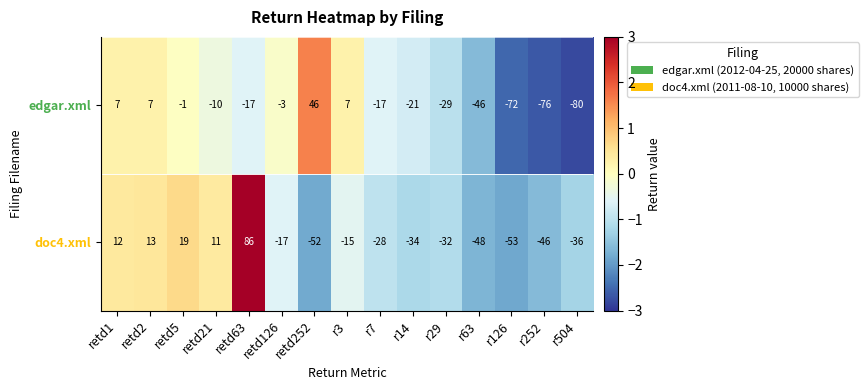

Which series has the largest total across all categories?

doc4.xml